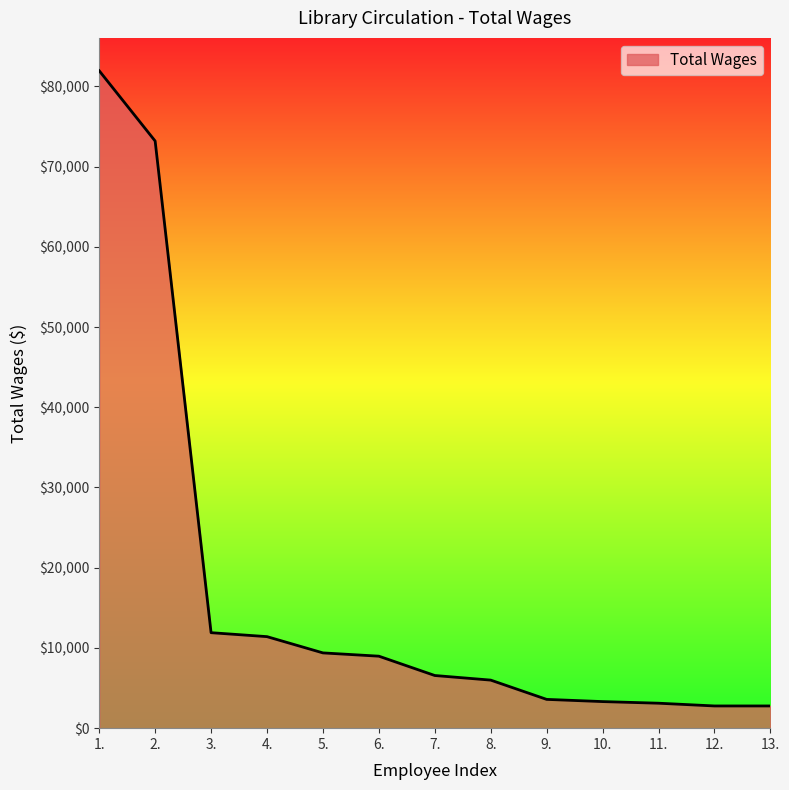

The value at 3. is 18476. True or false?

False